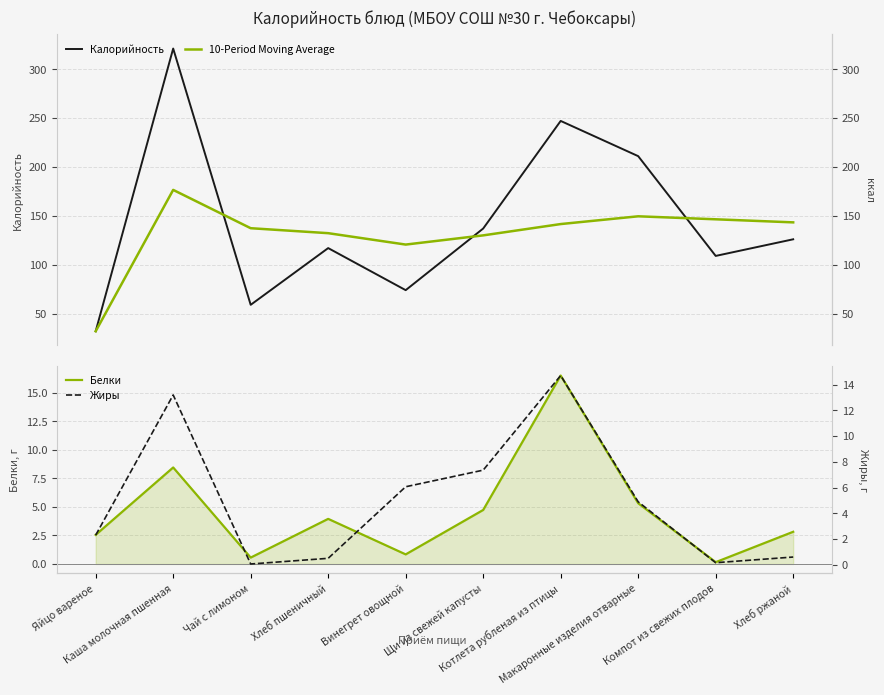

Rank the series by their maximum value, from highest to lowest.

Калорийность, 10-Period Moving Average, Белки, Жиры